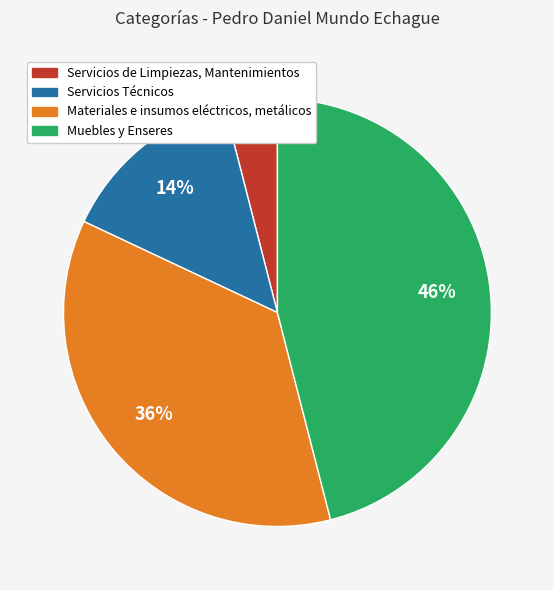

Count the number of slices in the pie.

4